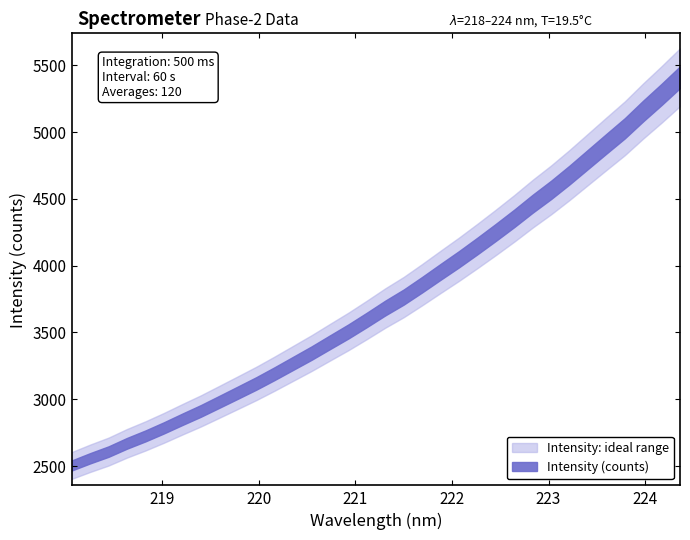

At which category does the chart reach its peak across all series?

224.3616